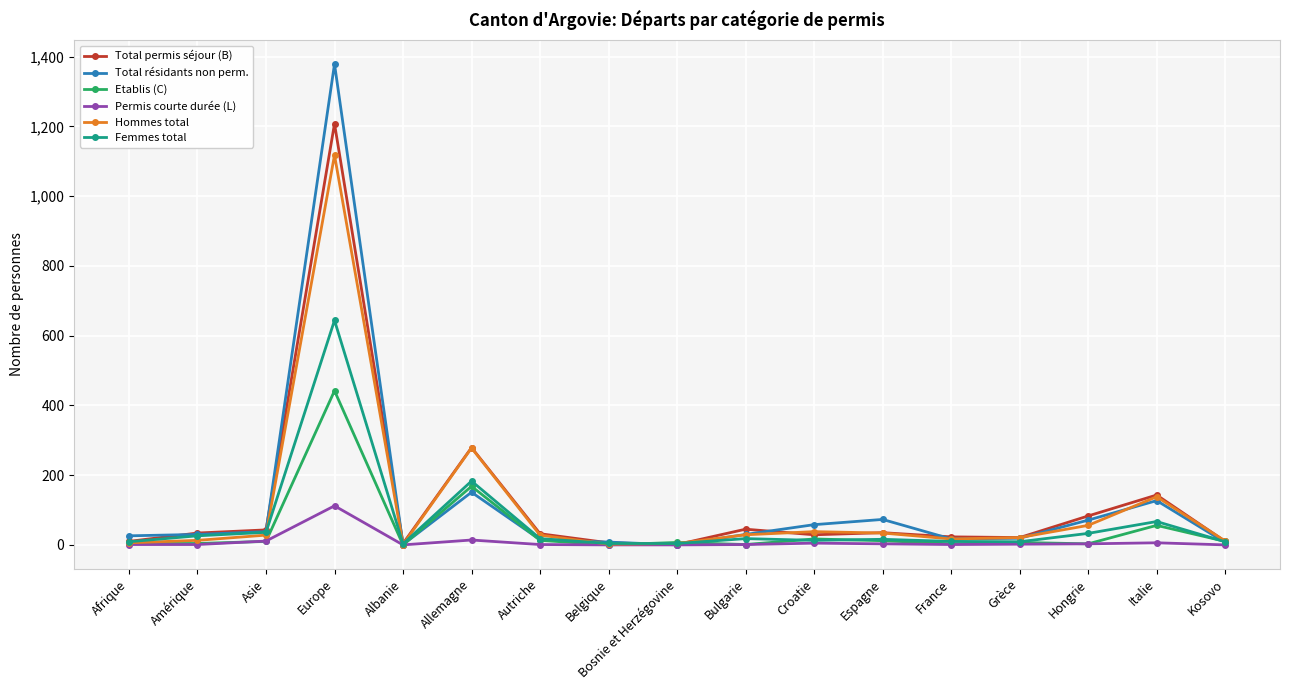

What is the sum of all Total permis séjour (B) values?

2006